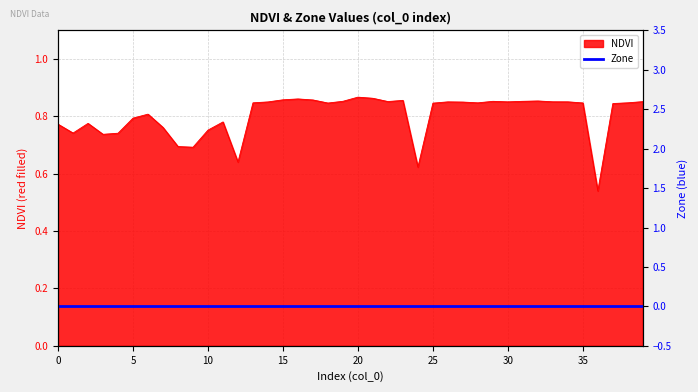

Does the chart display data point markers on the line(s)?

No